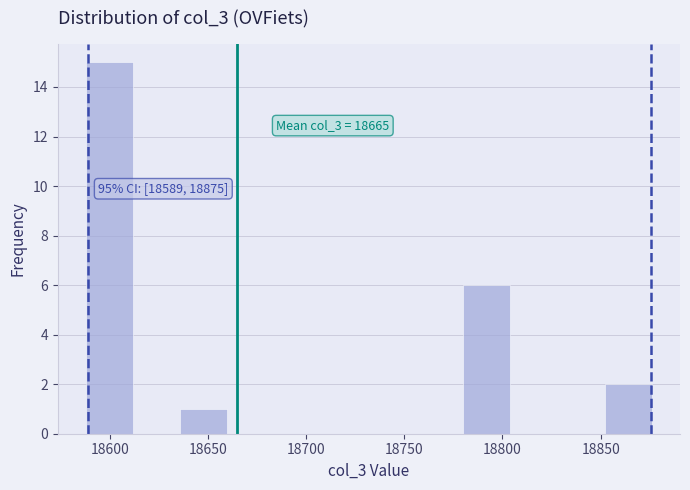

Over which range of the x-axis is the bar tallest?

18588 to 18612